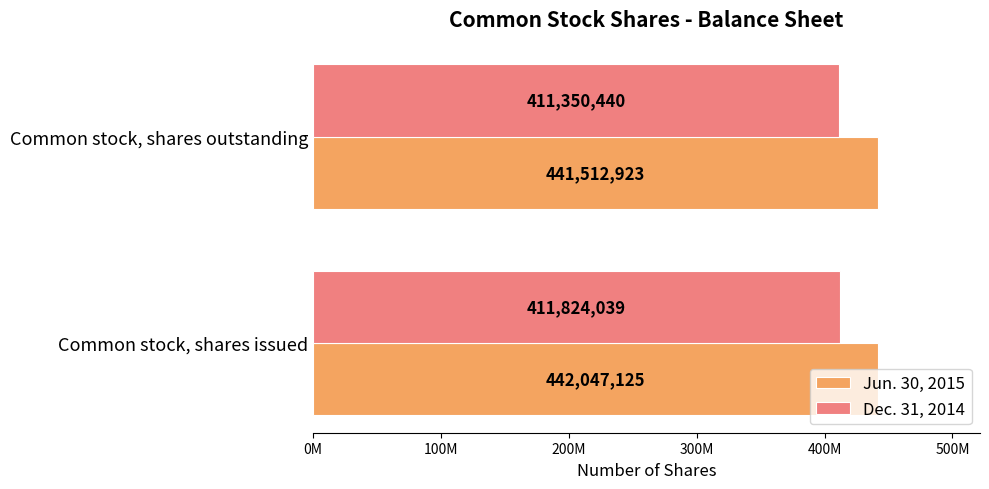

Rank the series by their maximum value, from lowest to highest.

Dec. 31, 2014, Jun. 30, 2015